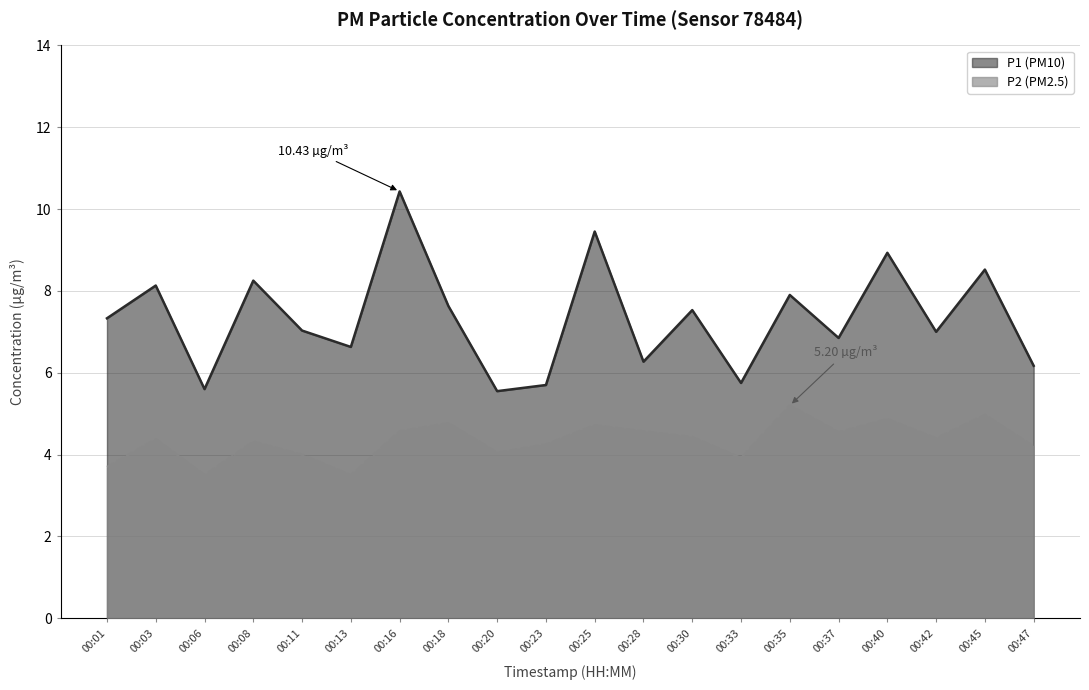

What is the value of the P1 point at the 3rd from the left?

5.6